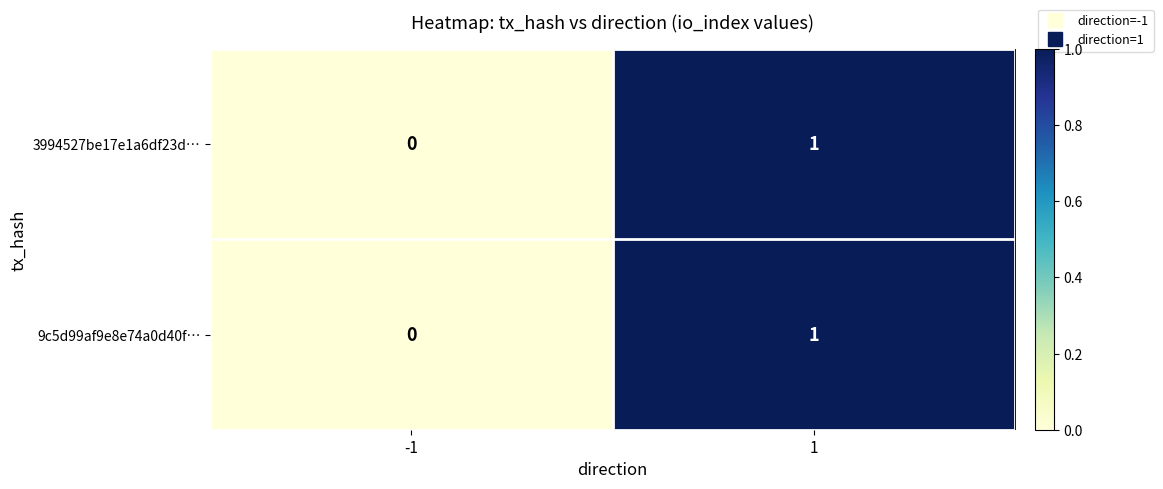

List the labels in order of 9c5d99af9e8e74a0d40f… value, largest first.

1, -1